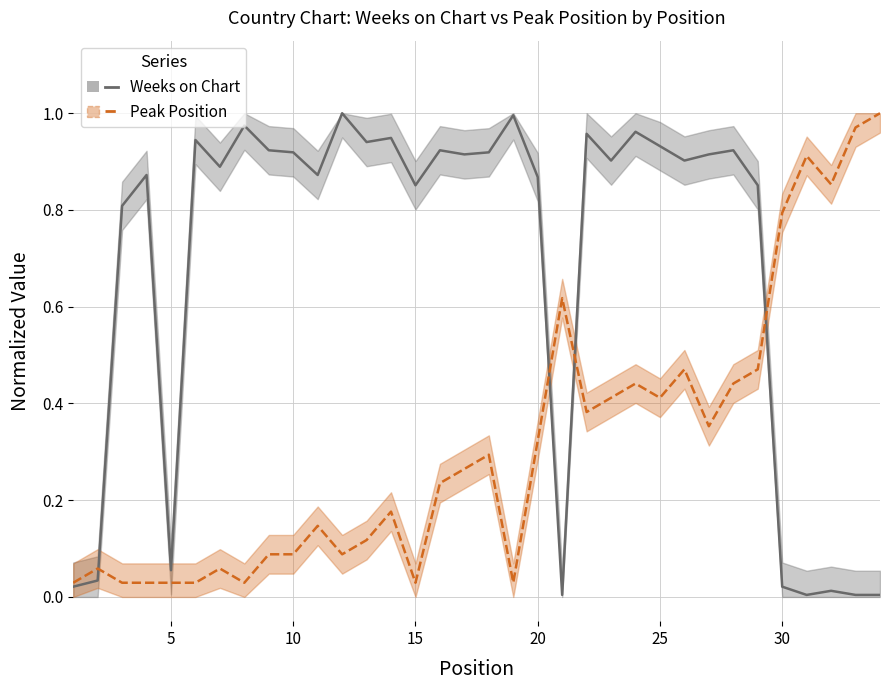

Reading right to left, transcribe all the data shown in this chart.

Weeks on Chart: 0.0	0.0	0.0	0.0	0.0	0.9	0.9	0.9	0.9	0.9	1.0	0.9	1.0	0.0	0.9	1.0	0.9	0.9	0.9	0.9	0.9	0.9	1.0	0.9	0.9	0.9	1.0	0.9	0.9	0.1	0.9	0.8	0.0	0.0
Peak Position: 1.0	1.0	0.9	0.9	0.8	0.5	0.4	0.4	0.5	0.4	0.4	0.4	0.4	0.6	0.3	0.0	0.3	0.3	0.2	0.0	0.2	0.1	0.1	0.1	0.1	0.1	0.0	0.1	0.0	0.0	0.0	0.0	0.1	0.0